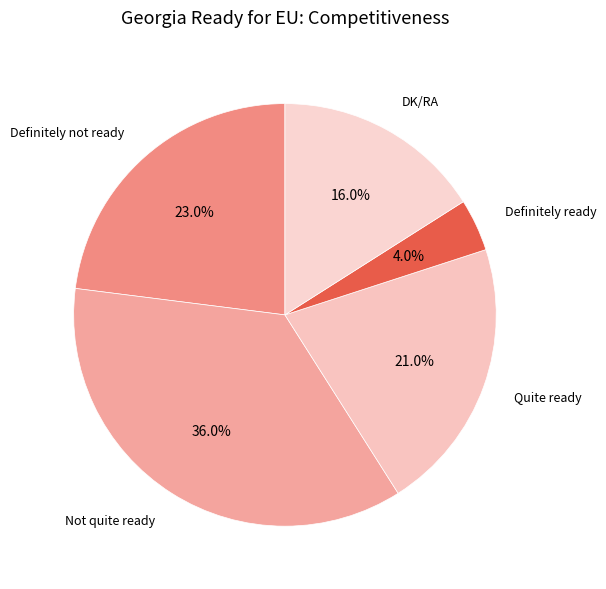

How many segments does this pie chart have?

5